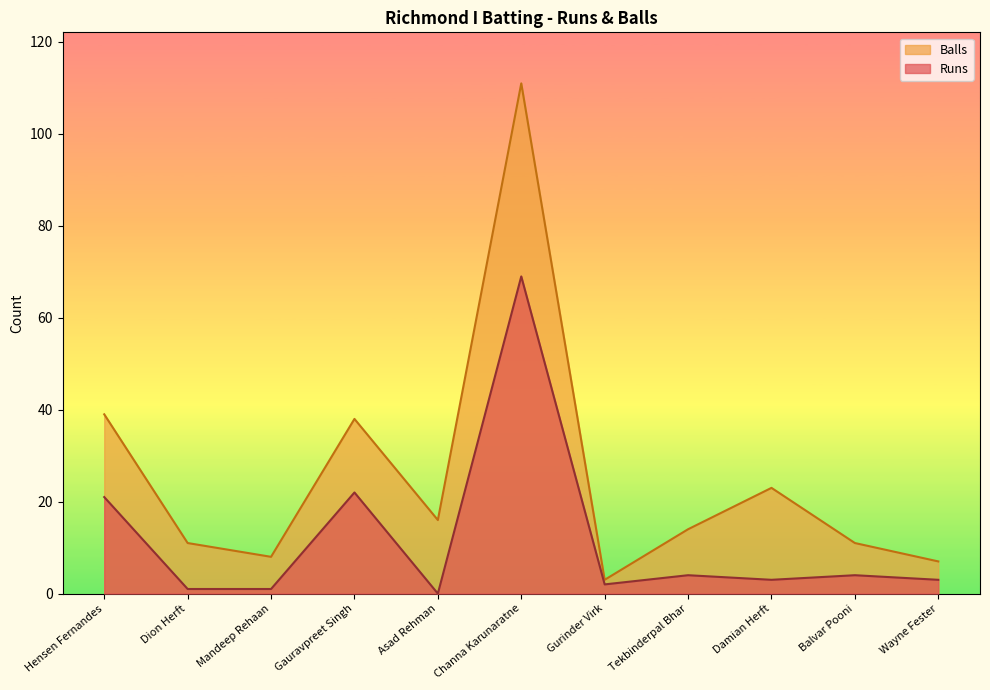

Is it true that Runs equals 1 at Dion Herft?

True